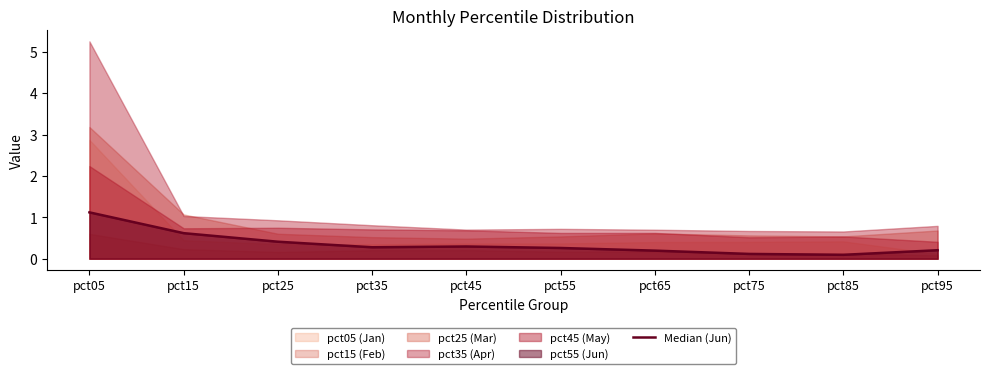

Reading left to right, list all the values displayed in this chart.

1.1	0.6	0.4	0.3	0.3	0.3	0.2	0.1	0.1	0.2